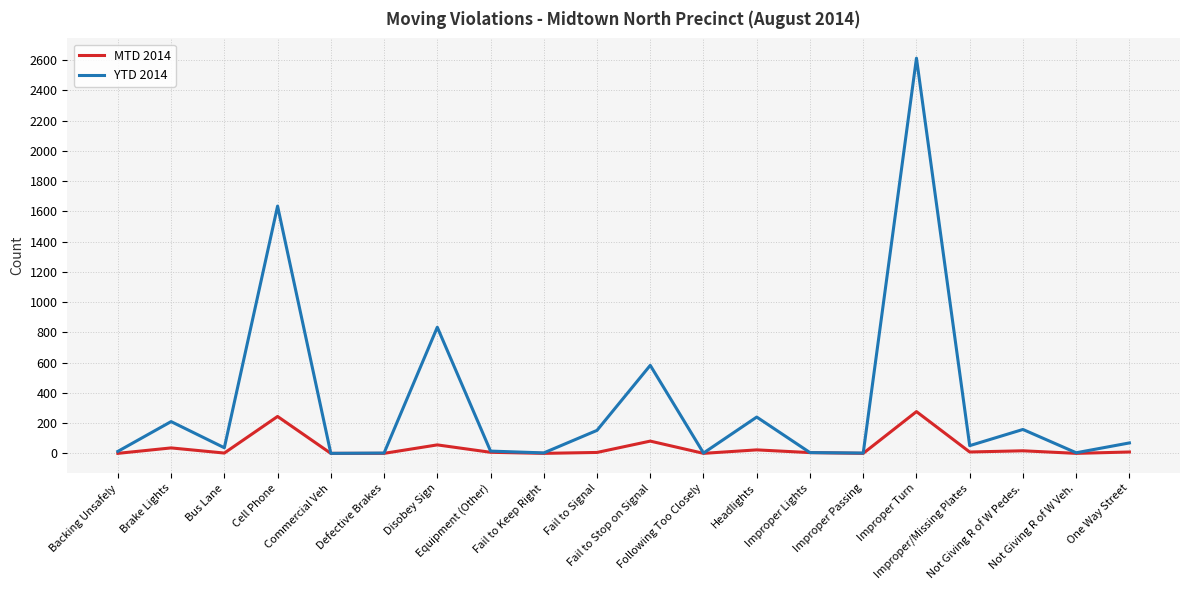

What position from the right is Backing Unsafely?

20